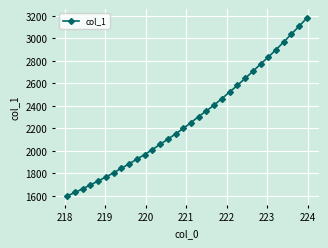

True or false: the data has more than 2 interior local peaks.

False